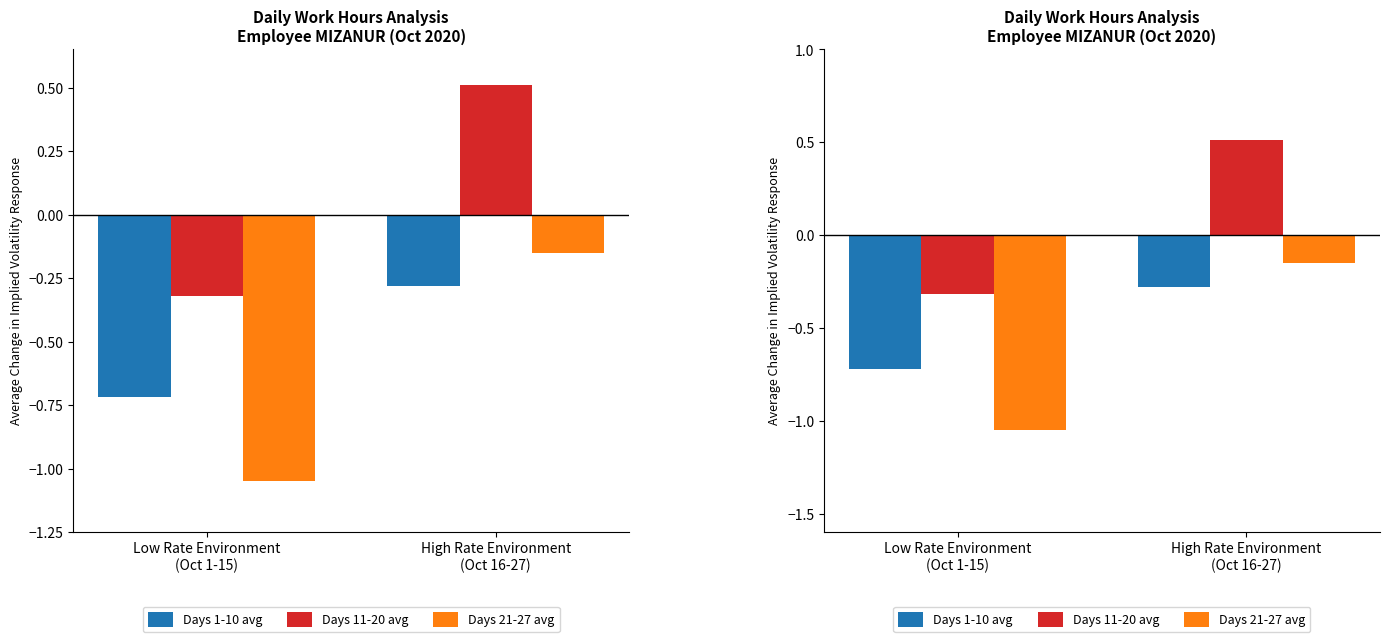

The value of Days 11-20 avg at High Rate Environment
(Oct 16-27) is 0.9. True or false?

False